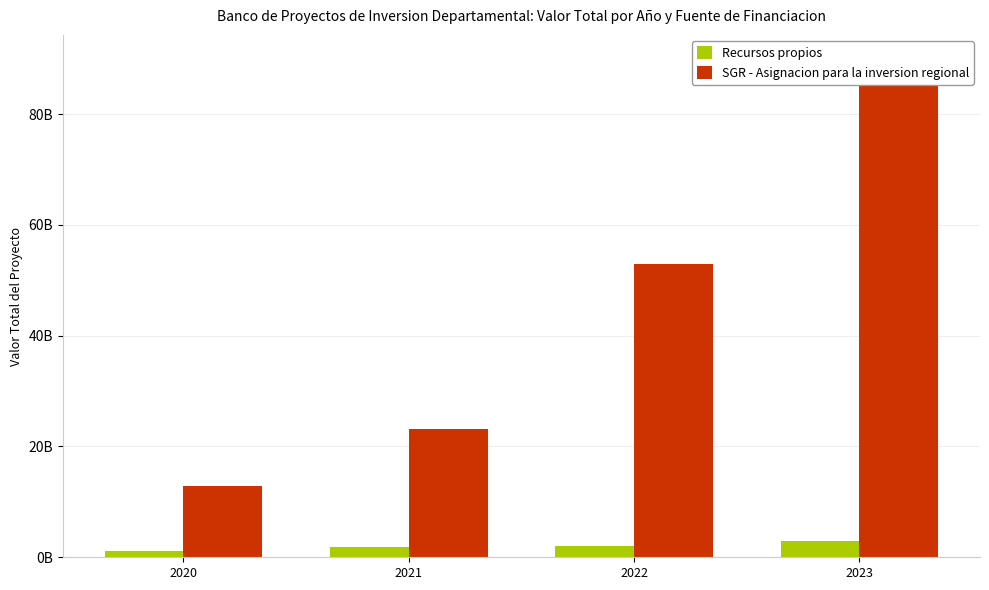

Are the bars grouped side by side (vs. stacked)?

Yes